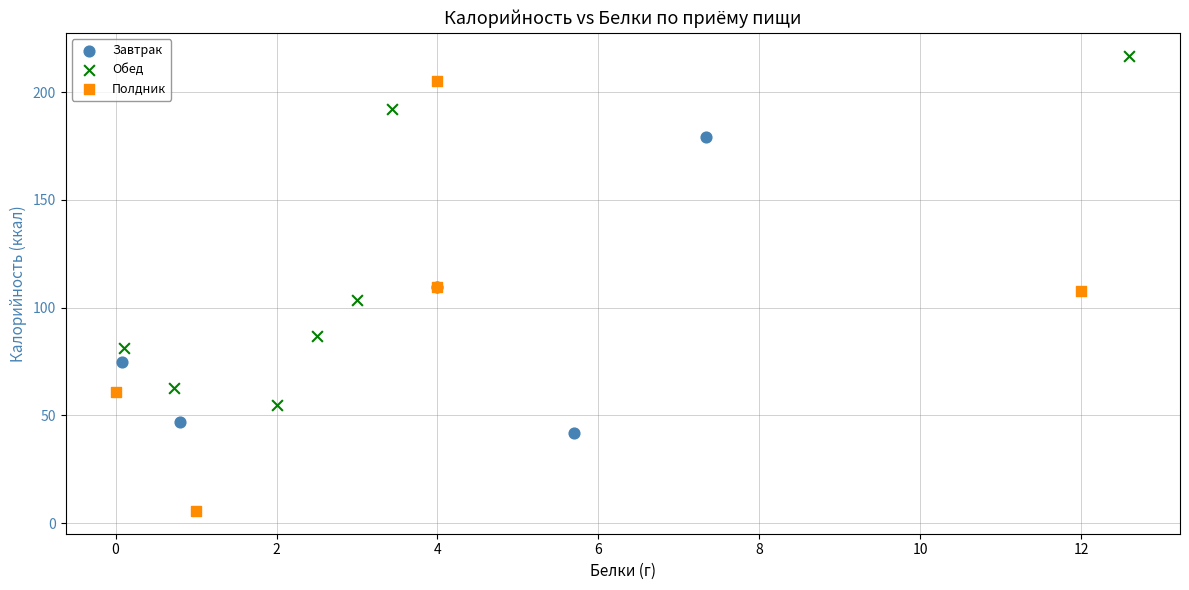

What are all the series names shown in the legend?

Завтрак, Обед, Полдник